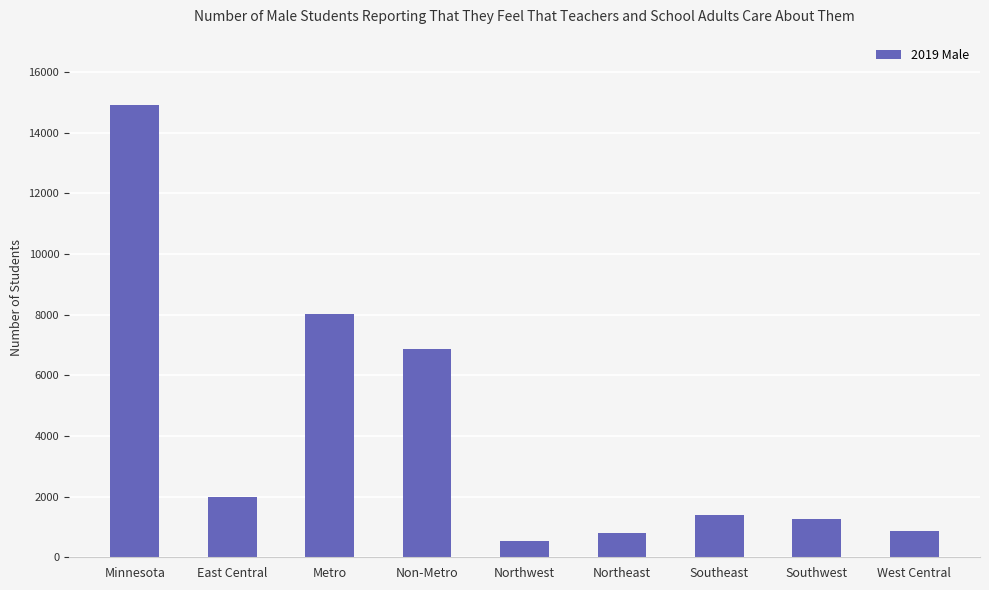

The chart shows a value of 1399 at Southeast. True or false?

True